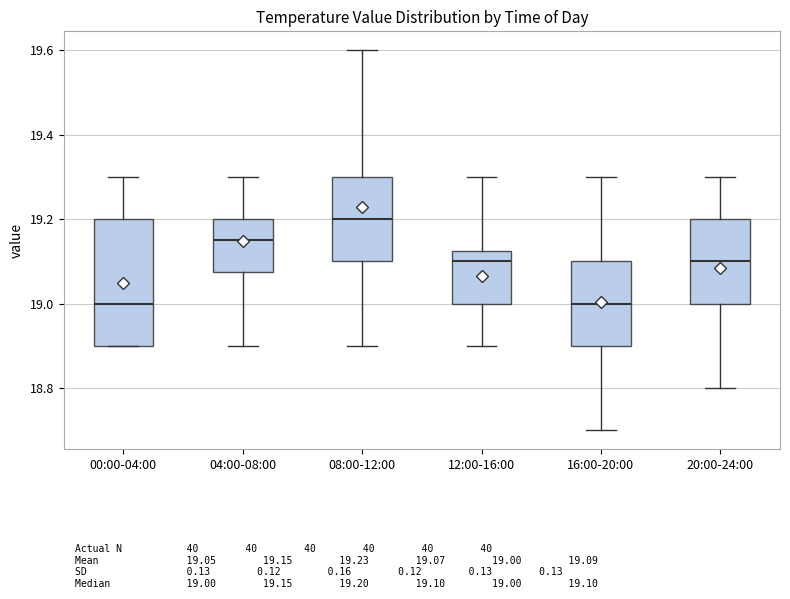

Reading left to right, transcribe this box plot: for each box, give where its median line is, the range the box spans, and where its two whiskers end, as read against the y-axis. The values are not printed on the chart, so give them approximately, as read against the axis.

00:00-04:00: median 19.00, box 18.90 to 19.20, whiskers 18.90 to 19.30
04:00-08:00: median 19.16, box 19.08 to 19.20, whiskers 18.90 to 19.30
08:00-12:00: median 19.20, box 19.10 to 19.30, whiskers 18.90 to 19.60
12:00-16:00: median 19.10, box 19.00 to 19.12, whiskers 18.90 to 19.30
16:00-20:00: median 19.00, box 18.90 to 19.10, whiskers 18.70 to 19.30
20:00-24:00: median 19.10, box 19.00 to 19.20, whiskers 18.80 to 19.30